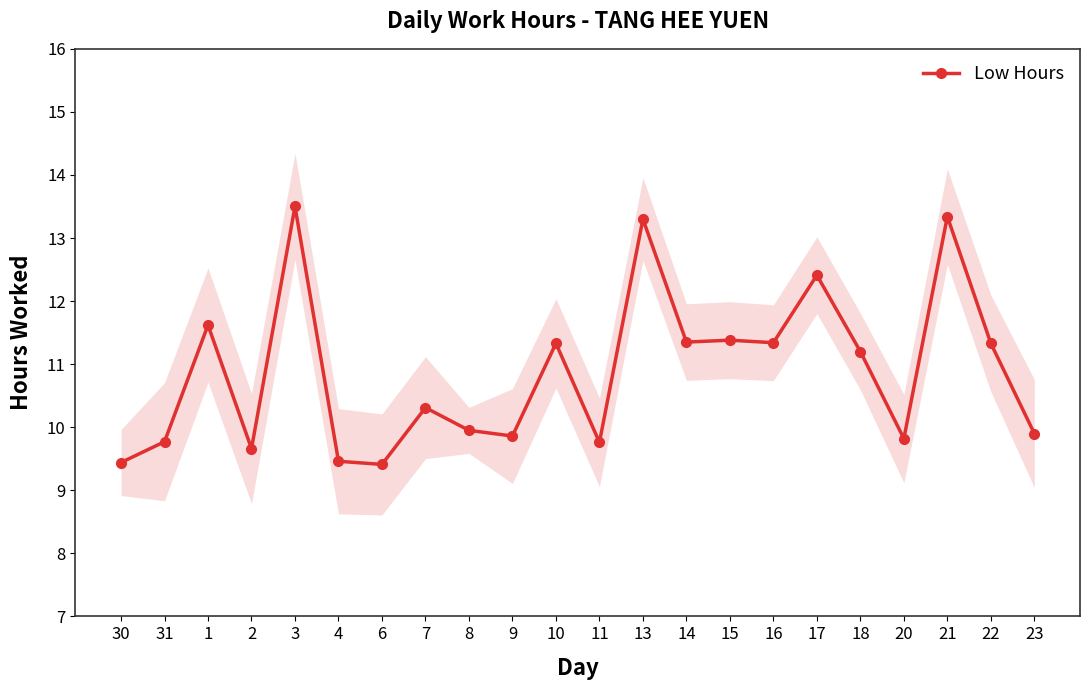

Does the chart have visible grid lines?

No